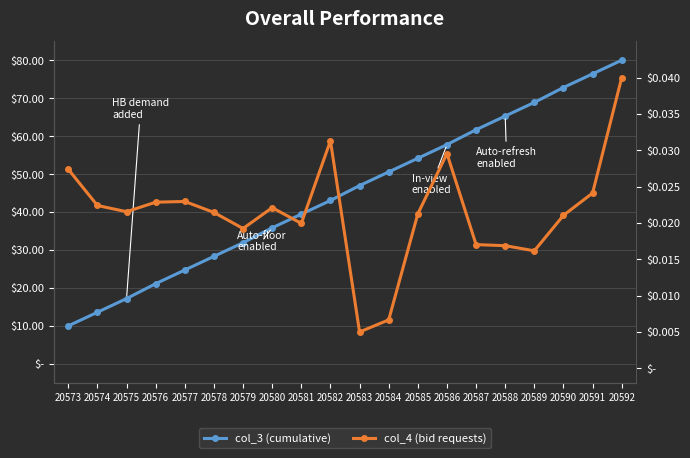

True or false: col_4 (bid requests) has more than 1 interior local peaks.

True